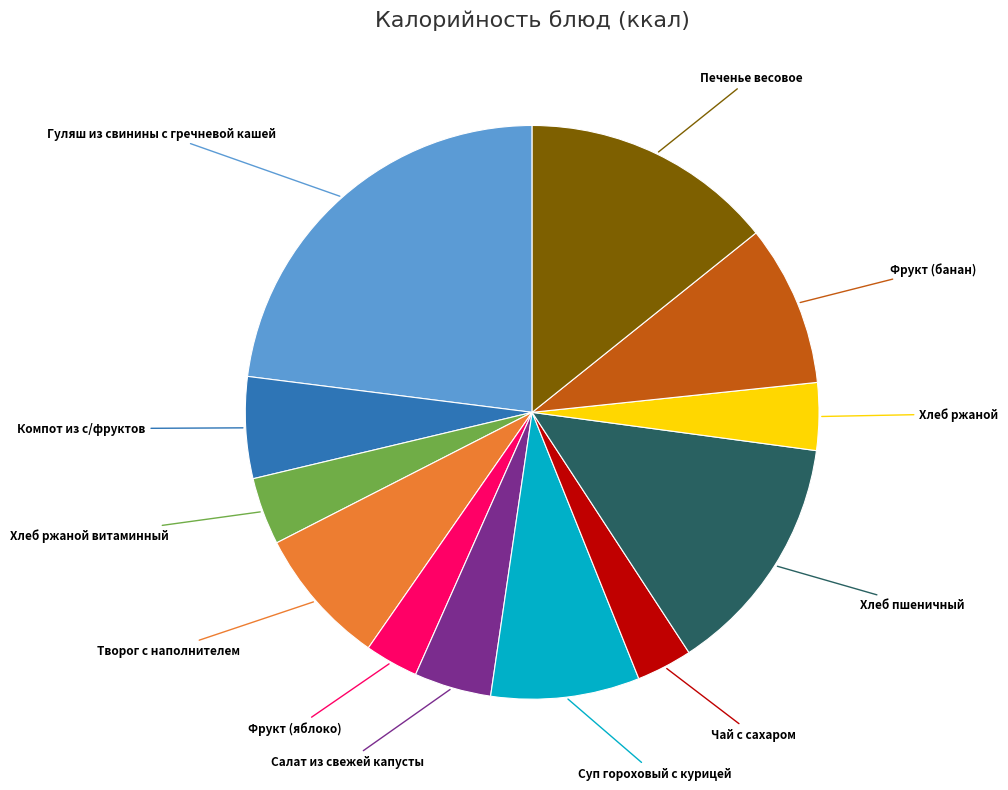

Is there any slice that represents more than half of the pie?

No